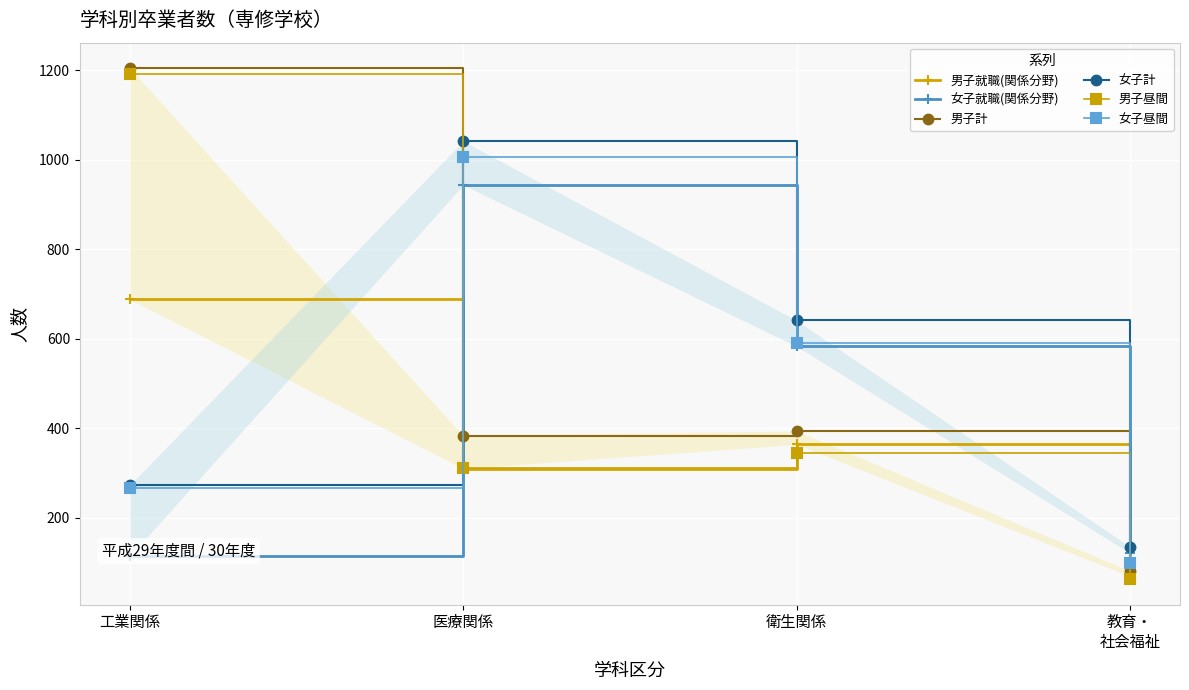

What is the highest value of the 男子就職(関係分野) series?

688